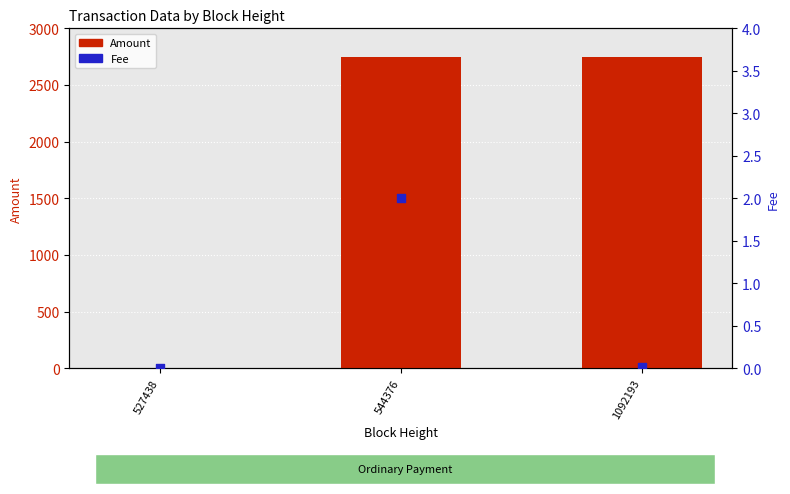

At which category is the sum across all series the highest?

544376